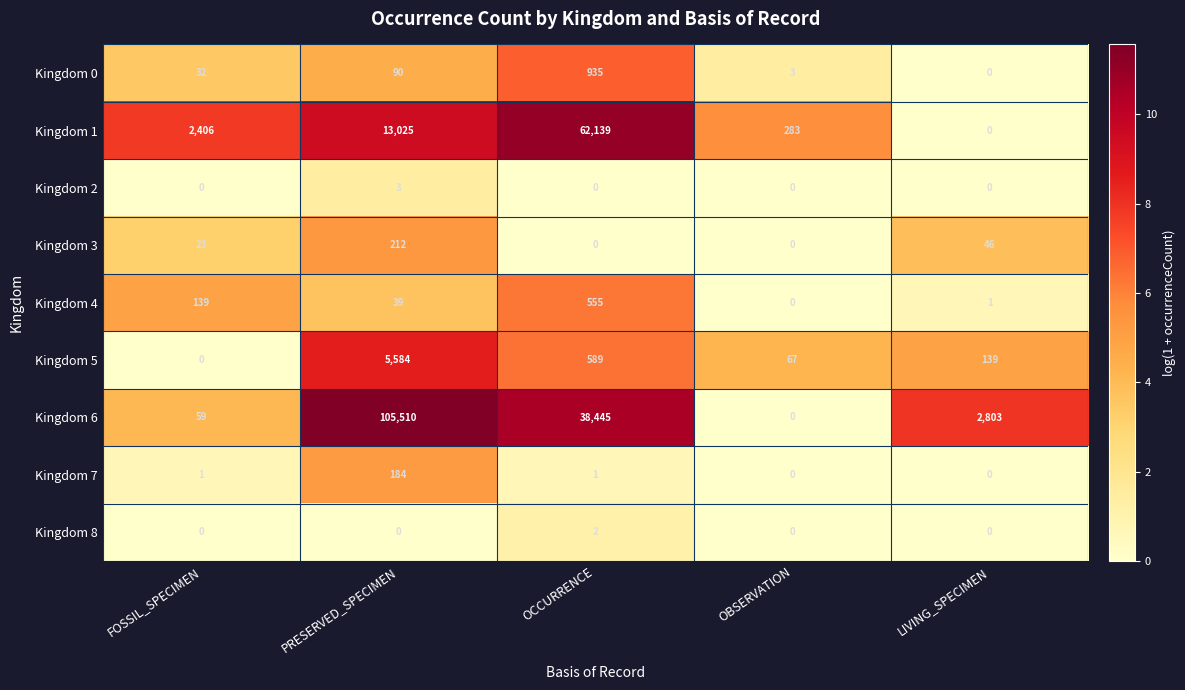

List the series in order of their peak value, lowest first.

Kingdom 8, Kingdom 2, Kingdom 7, Kingdom 3, Kingdom 4, Kingdom 0, Kingdom 5, Kingdom 1, Kingdom 6